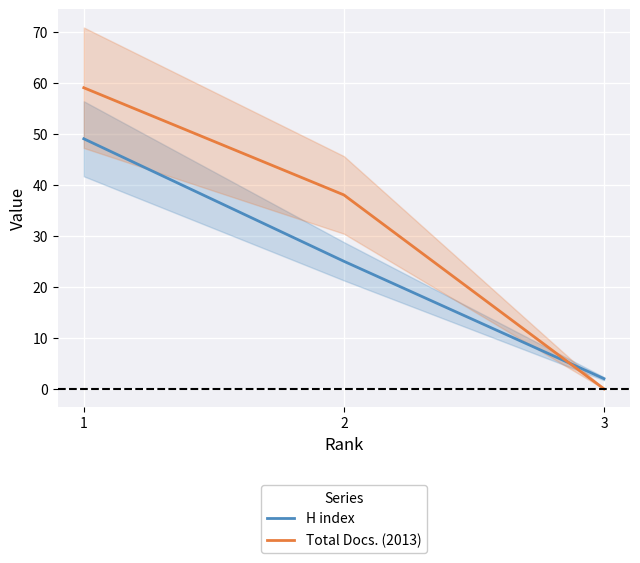

Which category has the highest value in the H index series?

1